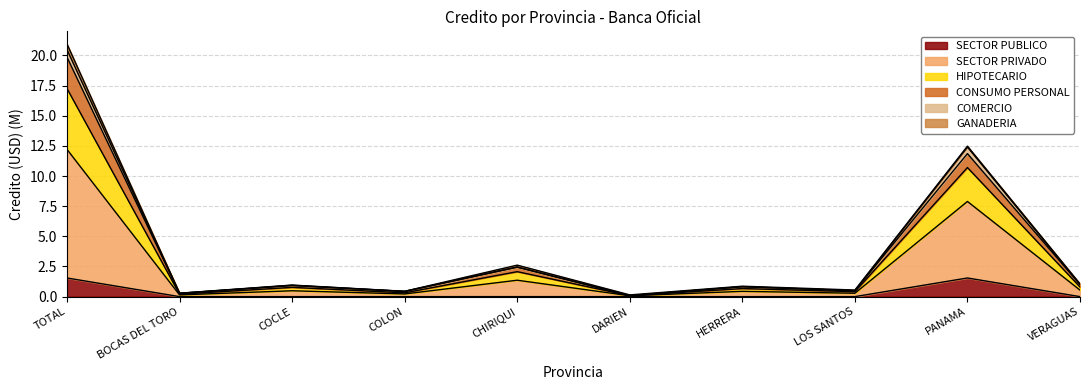

Where is the first local maximum for HIPOTECARIO?

COCLE